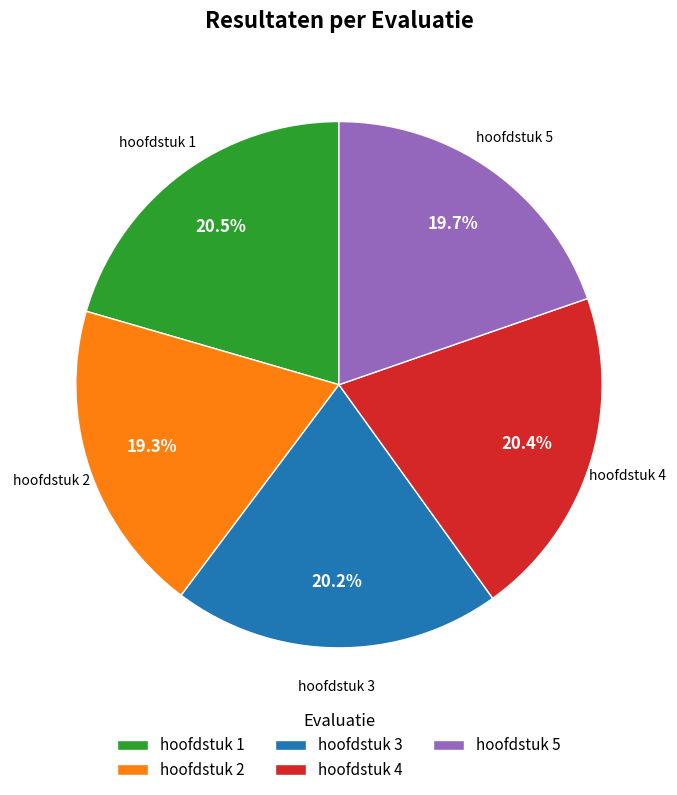

Is it true that hoofdstuk 3 is 15% of the pie?

False